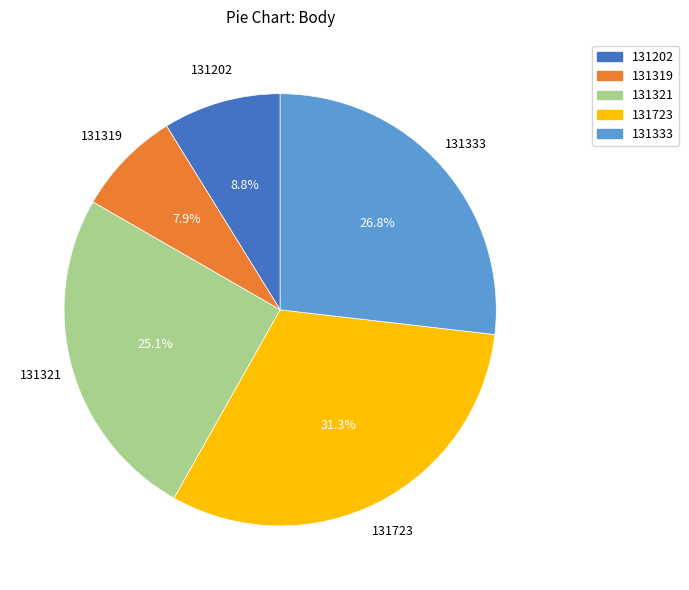

True or false: 131333 accounts for 27% of the total.

True